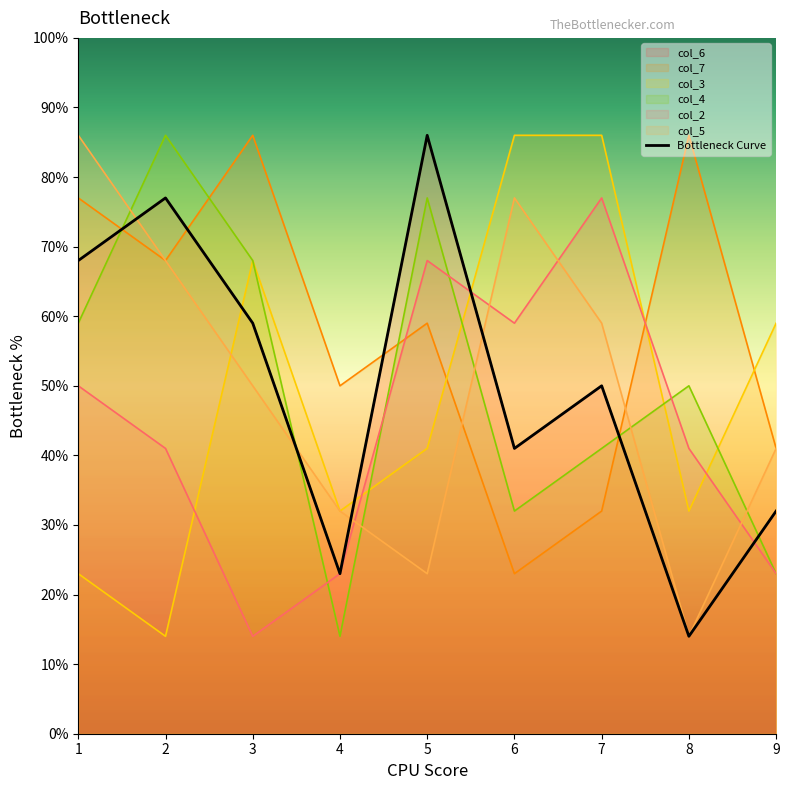

At which category does the chart reach its minimum across all series?

8